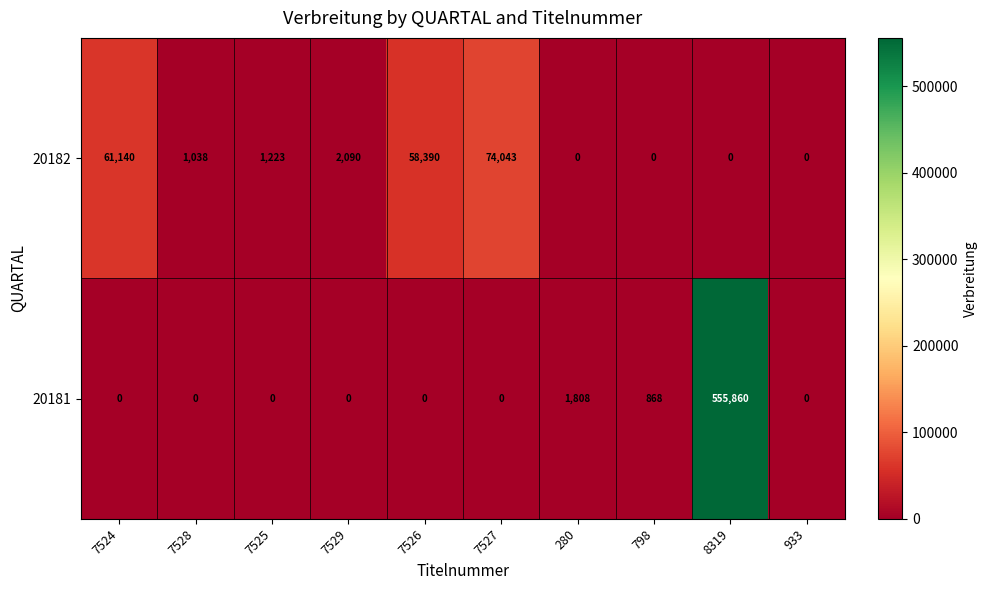

Reading left to right, extract all data points from this chart.

20182: 7524=61140	7528=1038	7525=1223	7529=2090	7526=58390	7527=74043	280=0	798=0	8319=0	933=0
20181: 7524=0	7528=0	7525=0	7529=0	7526=0	7527=0	280=1808	798=868	8319=555860	933=0